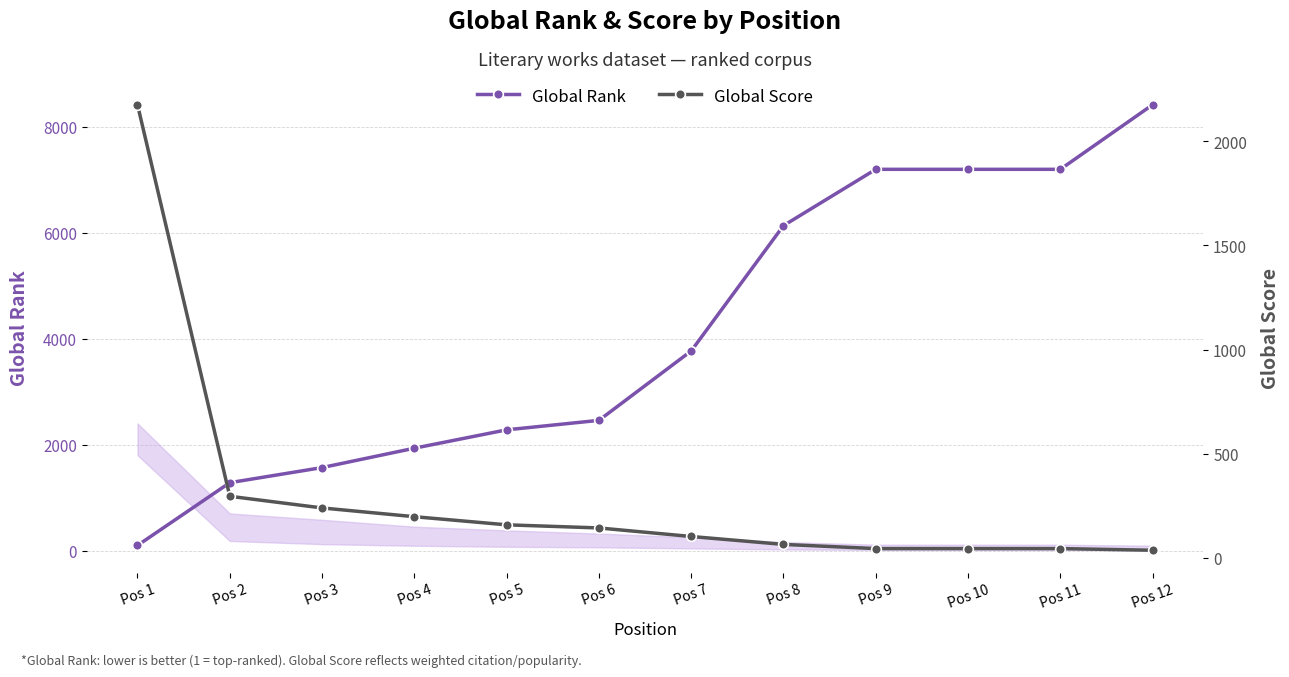

Reading left to right, list all the values displayed in this chart.

Global Rank: Pos 1=96	Pos 2=1281	Pos 3=1566	Pos 4=1932	Pos 5=2279	Pos 6=2458	Pos 7=3769	Pos 8=6136	Pos 9=7199	Pos 10=7199	Pos 11=7199	Pos 12=8419
Global Score: Pos 1=2175	Pos 2=296	Pos 3=240	Pos 4=198	Pos 5=159	Pos 6=144	Pos 7=103	Pos 8=65	Pos 9=45	Pos 10=45	Pos 11=45	Pos 12=37